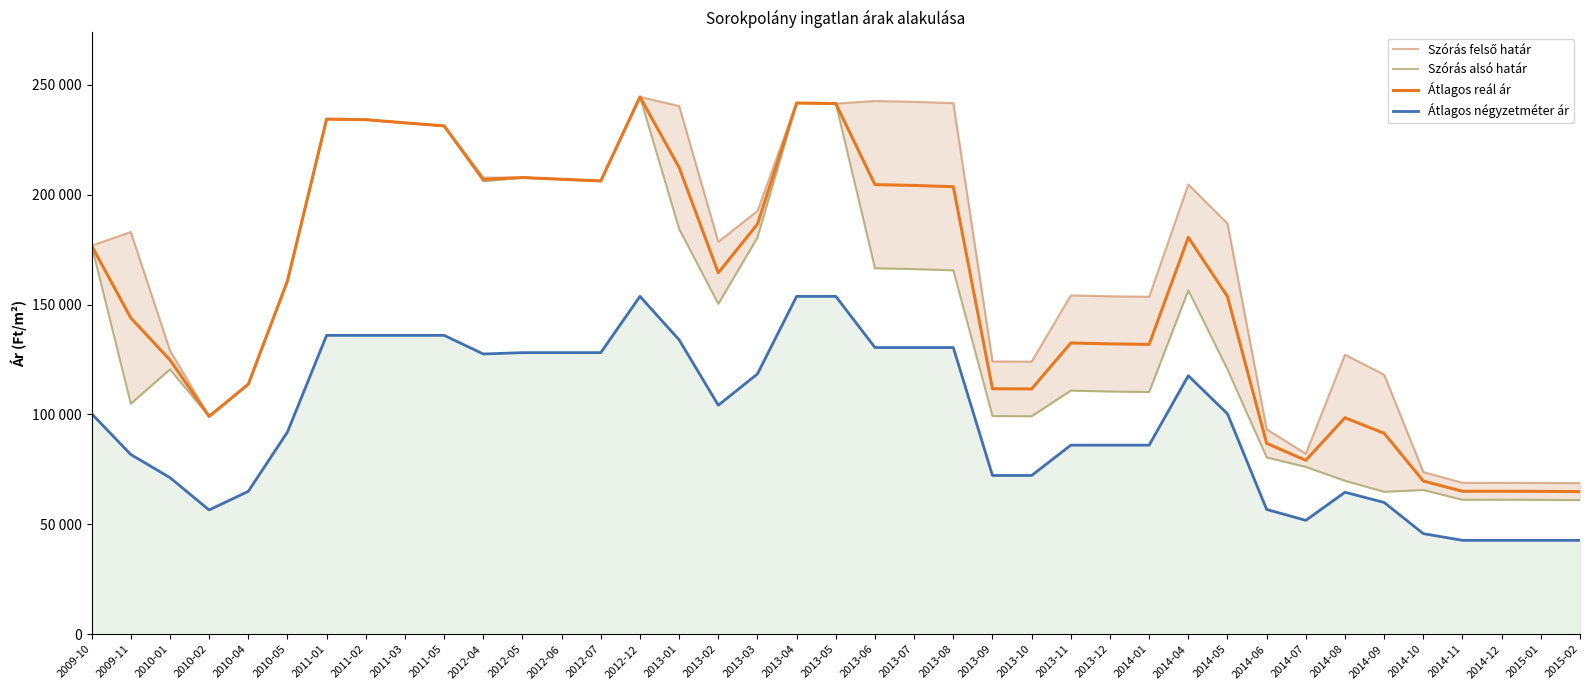

True or false: Átlagos négyzetméter ár and Átlagos reál ár intersect in this chart.

False